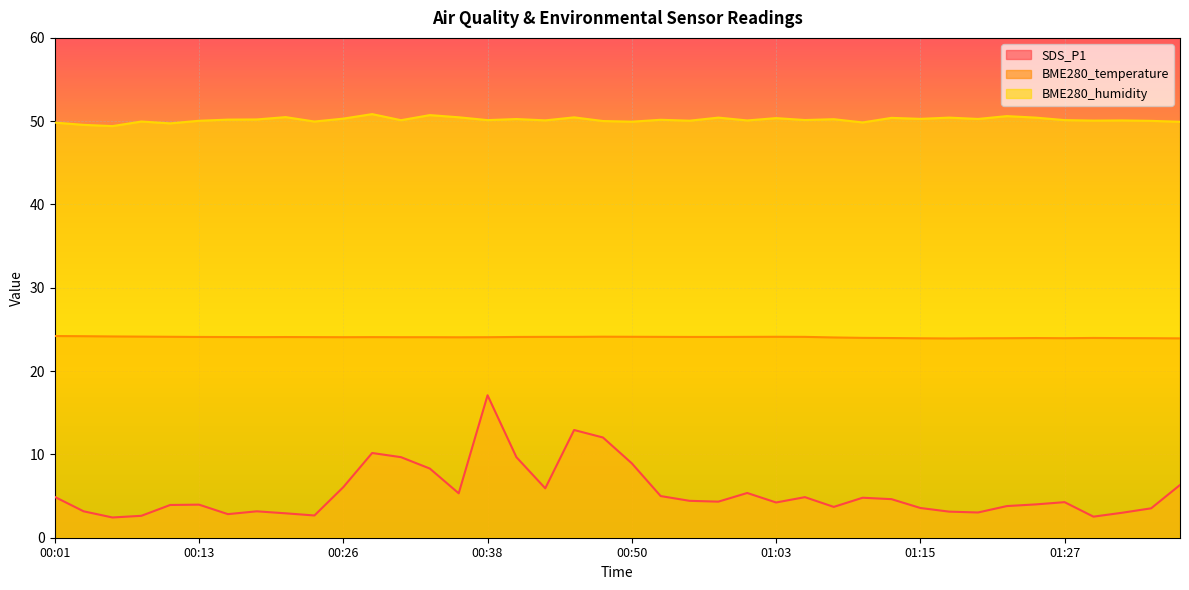

Is the value of SDS_P1 at 00:04 greater than the value of BME280_temperature at 00:33?

No